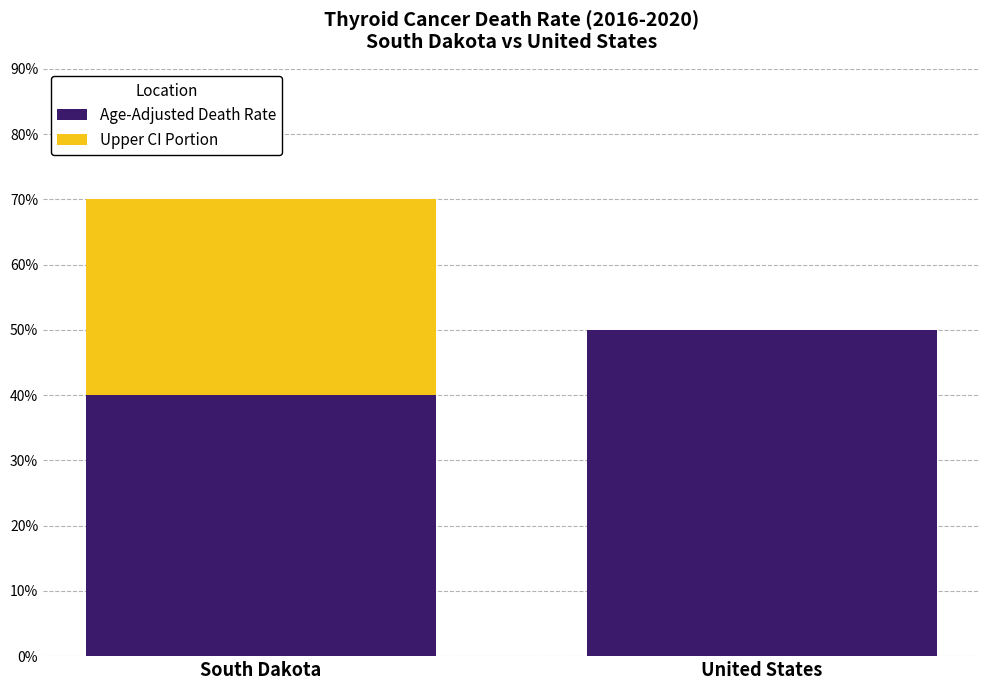

Does the chart contain stacked bars?

Yes